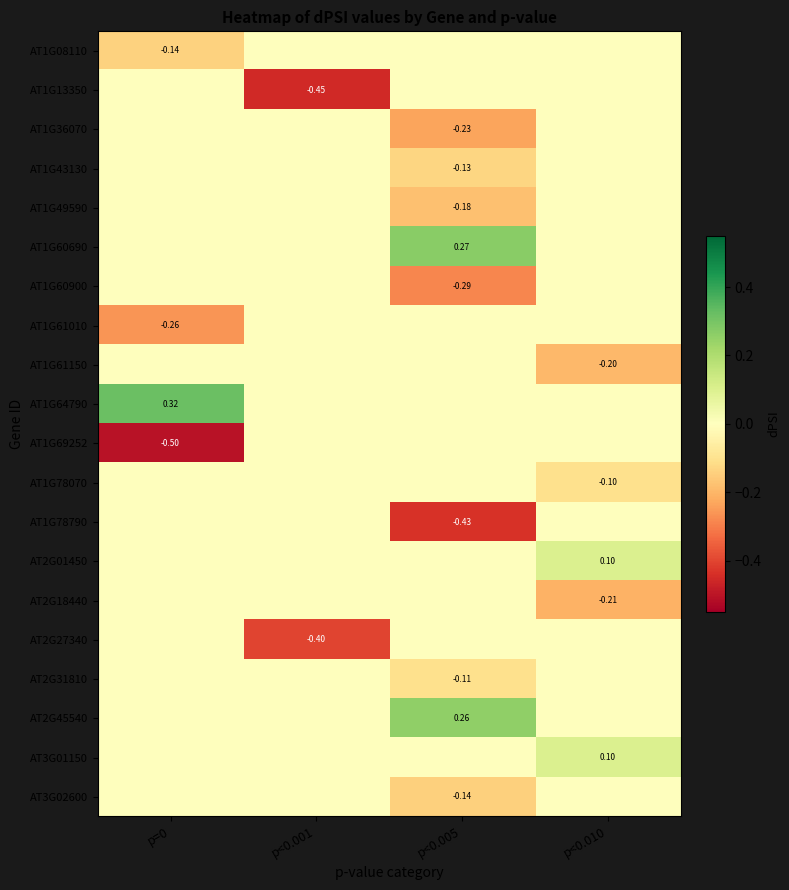

Count the number of categories in the chart.

4